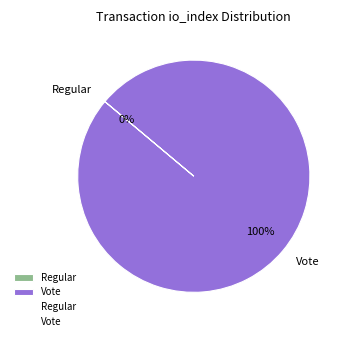

Do Vote (io_index=2) and Regular (io_index=0) together represent more than half of the pie?

Yes